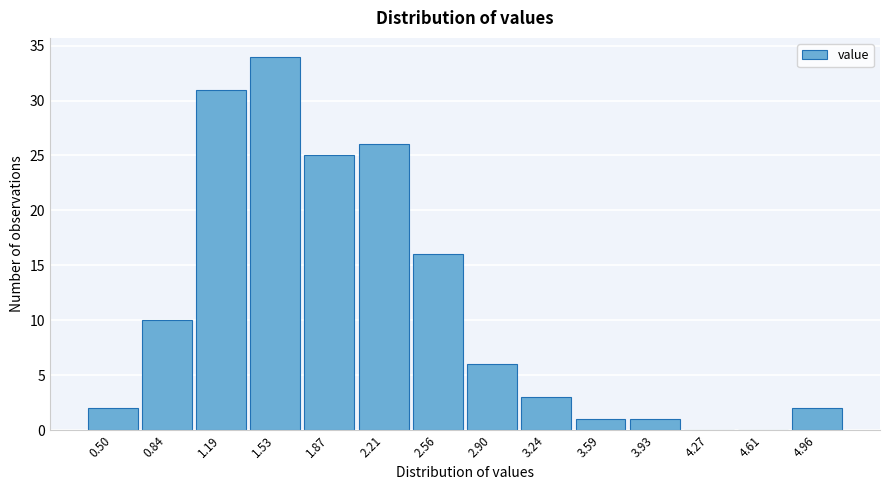

Reading left to right, list all the values displayed in this chart.

0.50=2	0.84=10	1.19=31	1.53=34	1.87=25	2.21=26	2.56=16	2.90=6	3.24=3	3.59=1	3.93=1	4.27=0	4.61=0	4.96=2